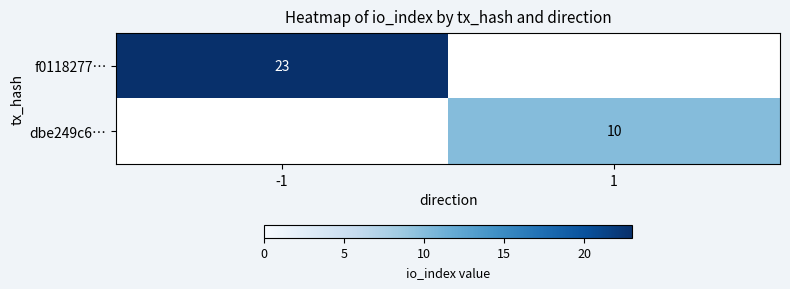

The dbe249c6… series shows 10 at 1. True or false?

True